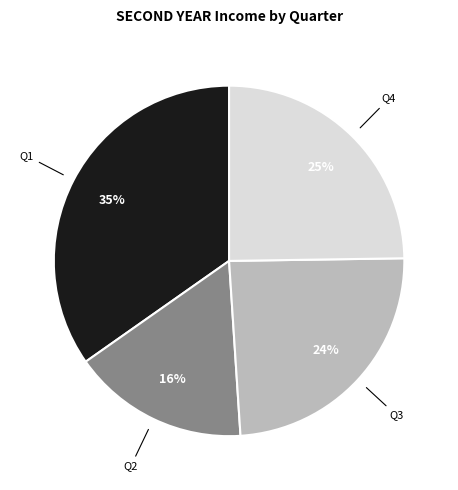

Does Q4 represent more than half of the total?

No